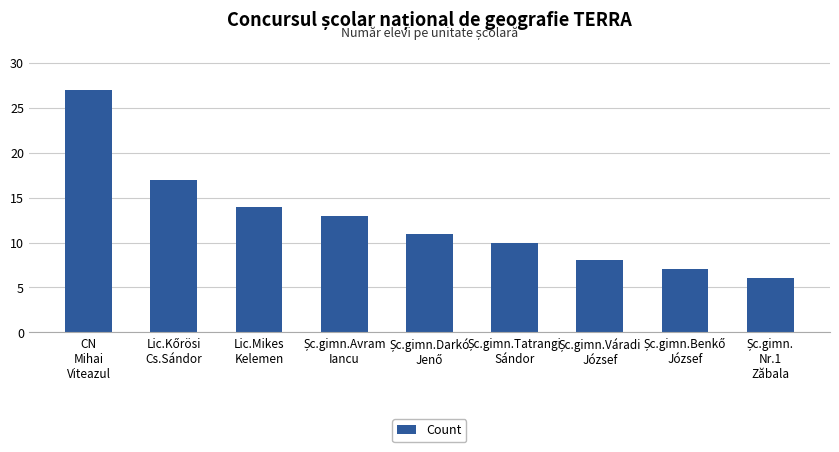

What is the difference between the second highest and second lowest values?

10